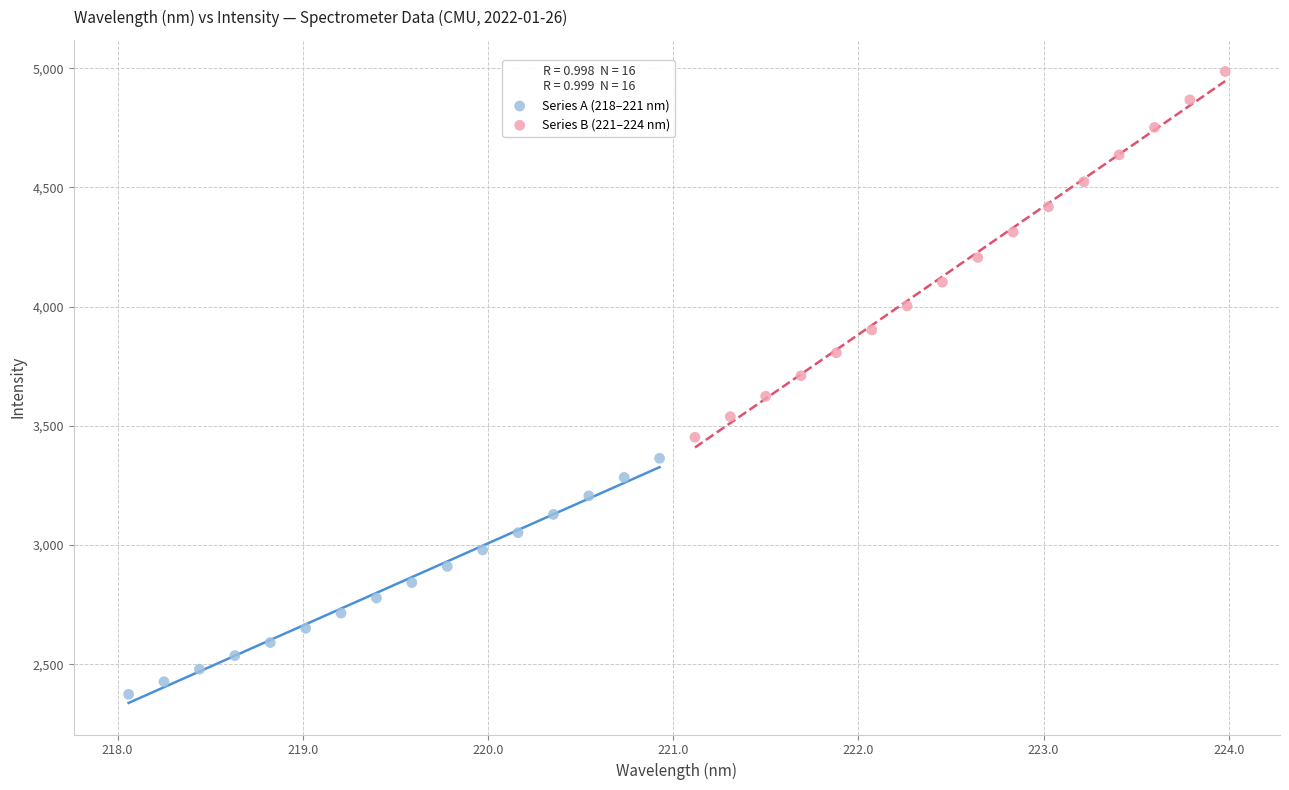

Which series reaches the maximum Y coordinate?

Series B (221–224 nm)